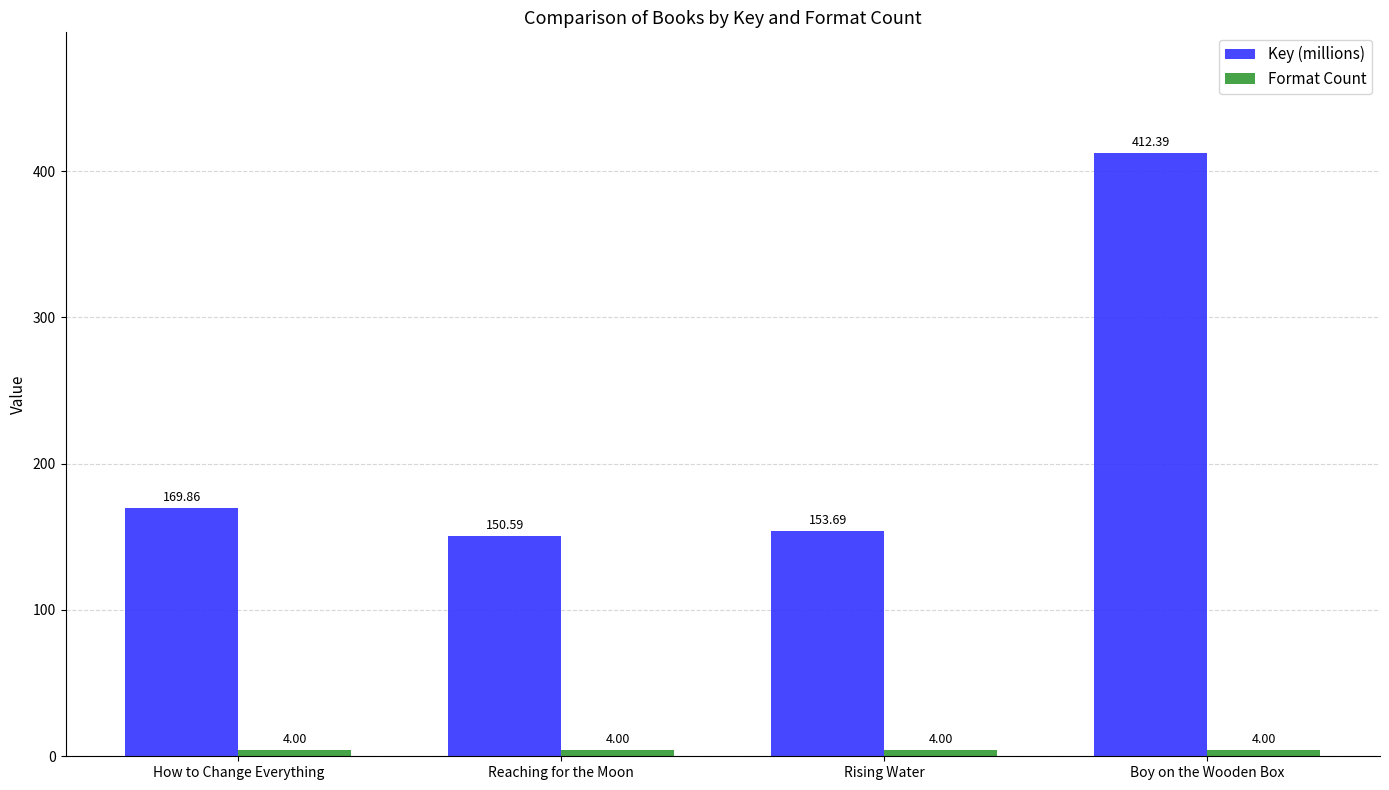

The value of Key (millions) at Rising Water is 153.7. True or false?

True